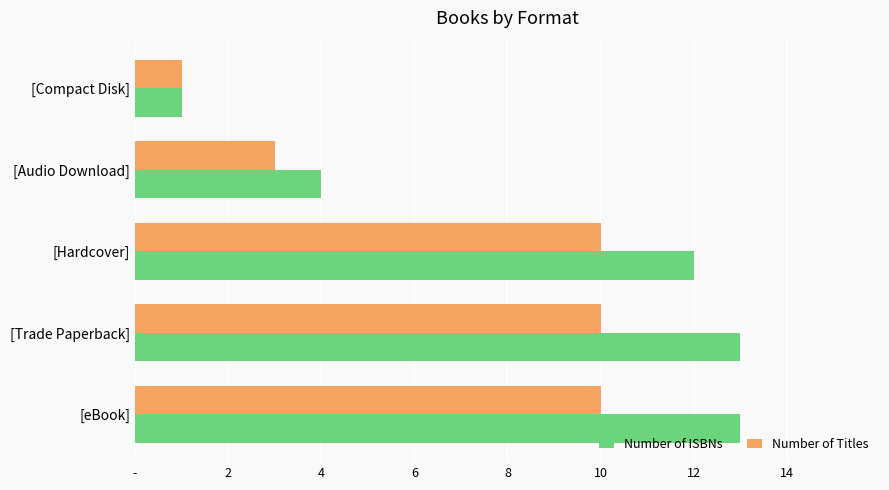

What are all the series names shown in the legend?

Number of ISBNs, Number of Titles